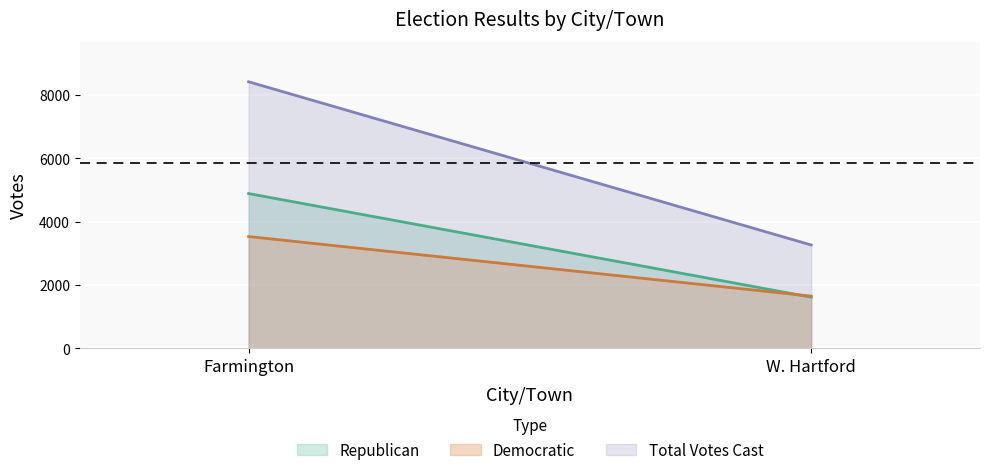

How many lines are shown in the chart?

3